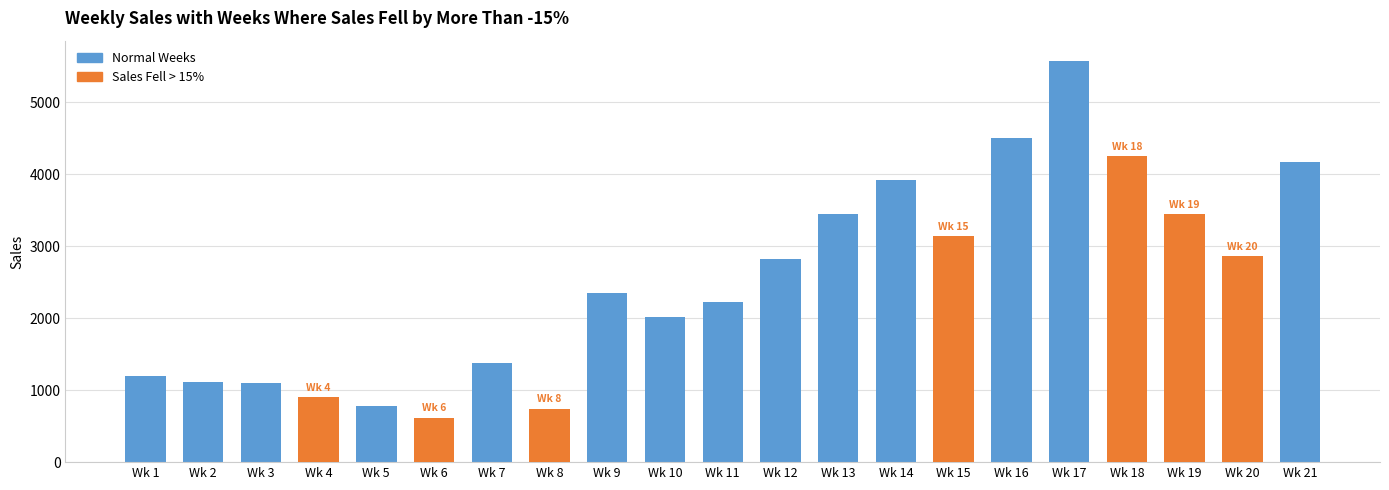

The value of Sales Fell > 15% at Wk 17 is 1954. True or false?

False